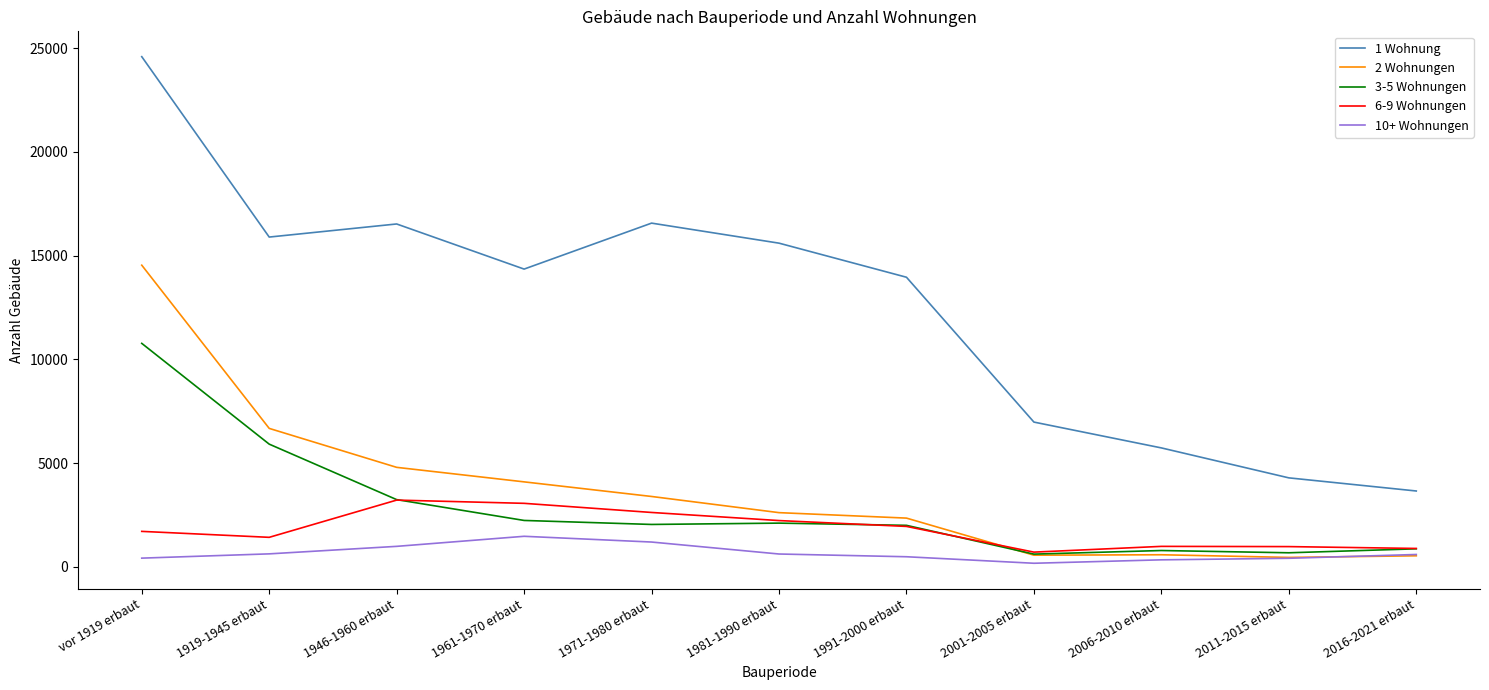

Rank the series by their maximum value, from lowest to highest.

10+ Wohnungen, 6-9 Wohnungen, 3-5 Wohnungen, 2 Wohnungen, 1 Wohnung